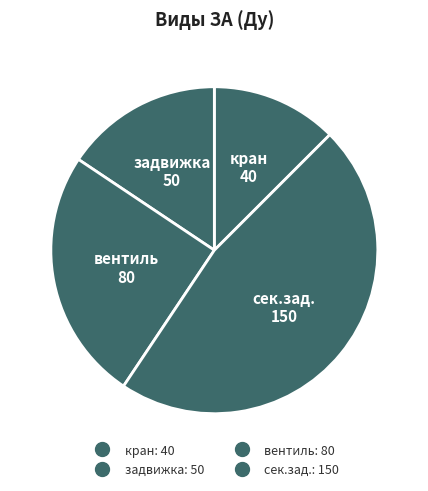

How many segments does this pie chart have?

4